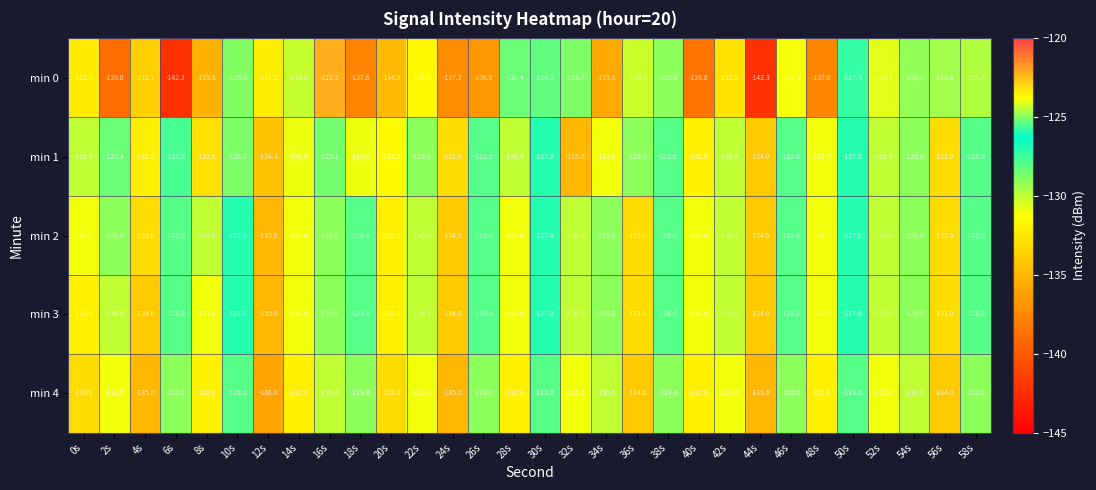

What is the total value across all series at 14s?

-649.3